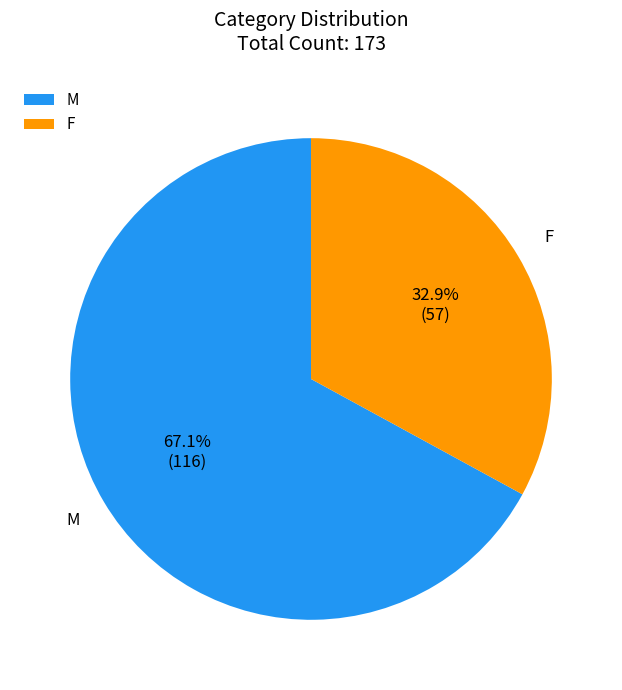

Is F the majority of the pie?

No